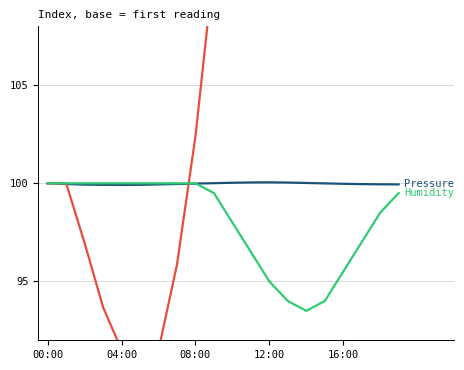

How many lines are shown in the chart?

3